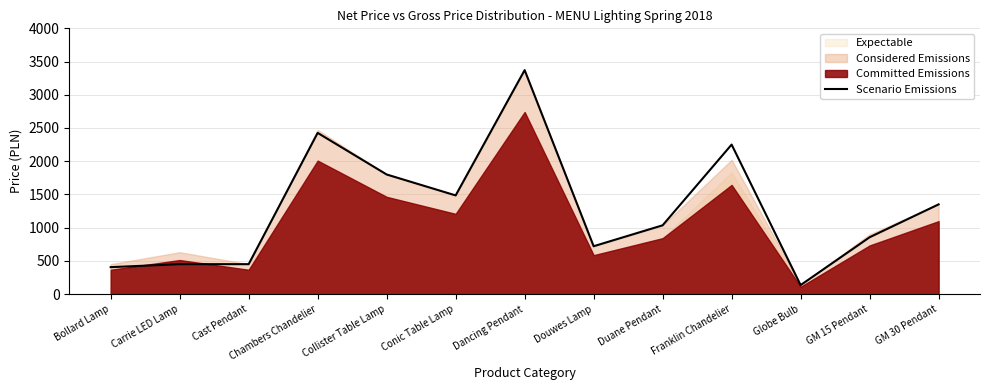

What position from the right is Dancing Pendant?

7